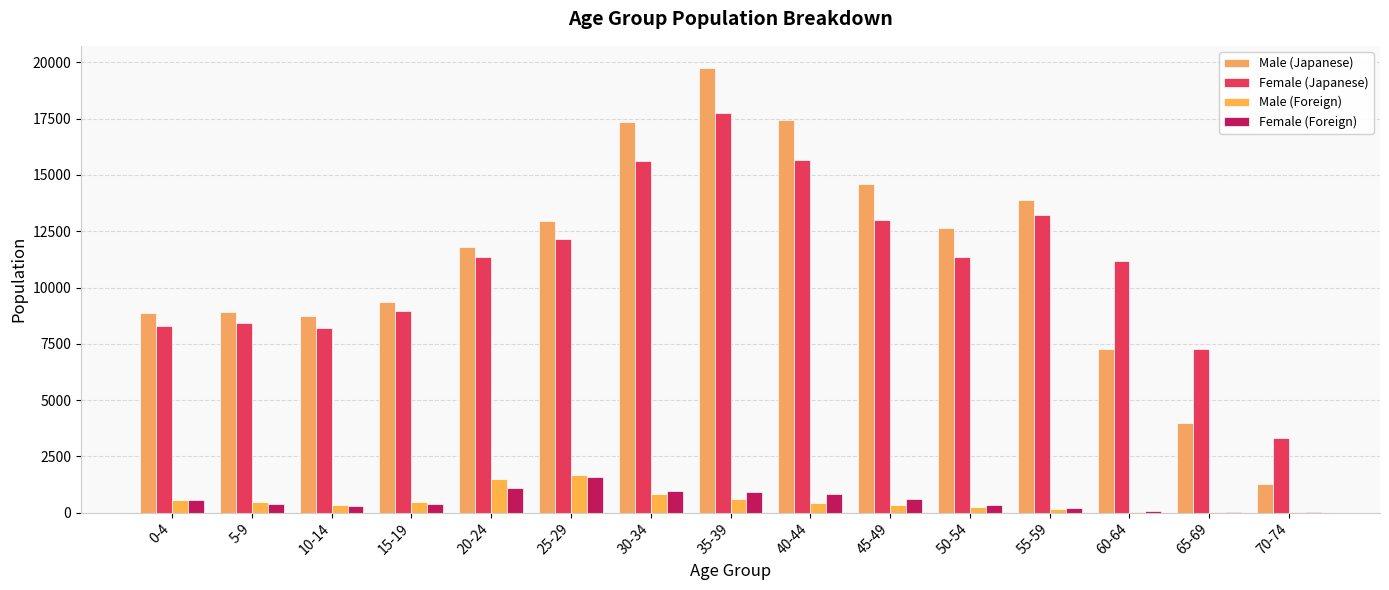

Are the bars horizontal?

No